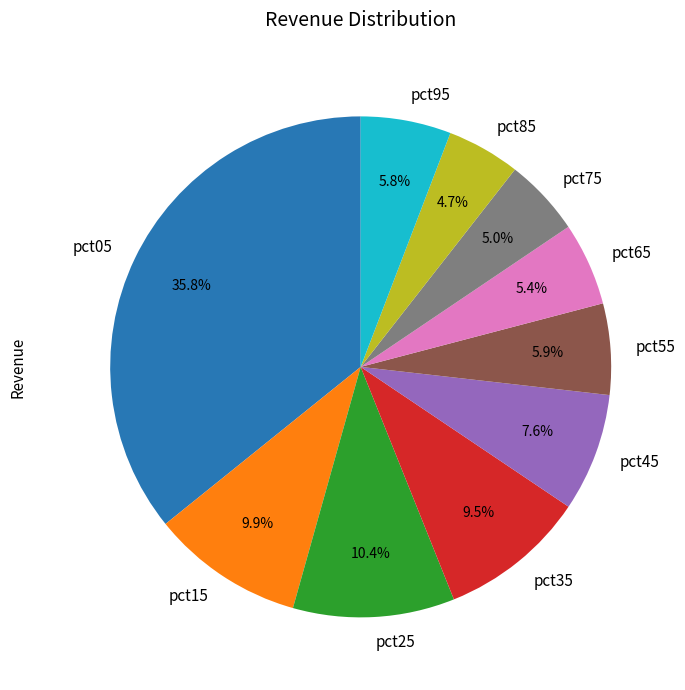

What percentage is NOT represented by pct15?

90.1%